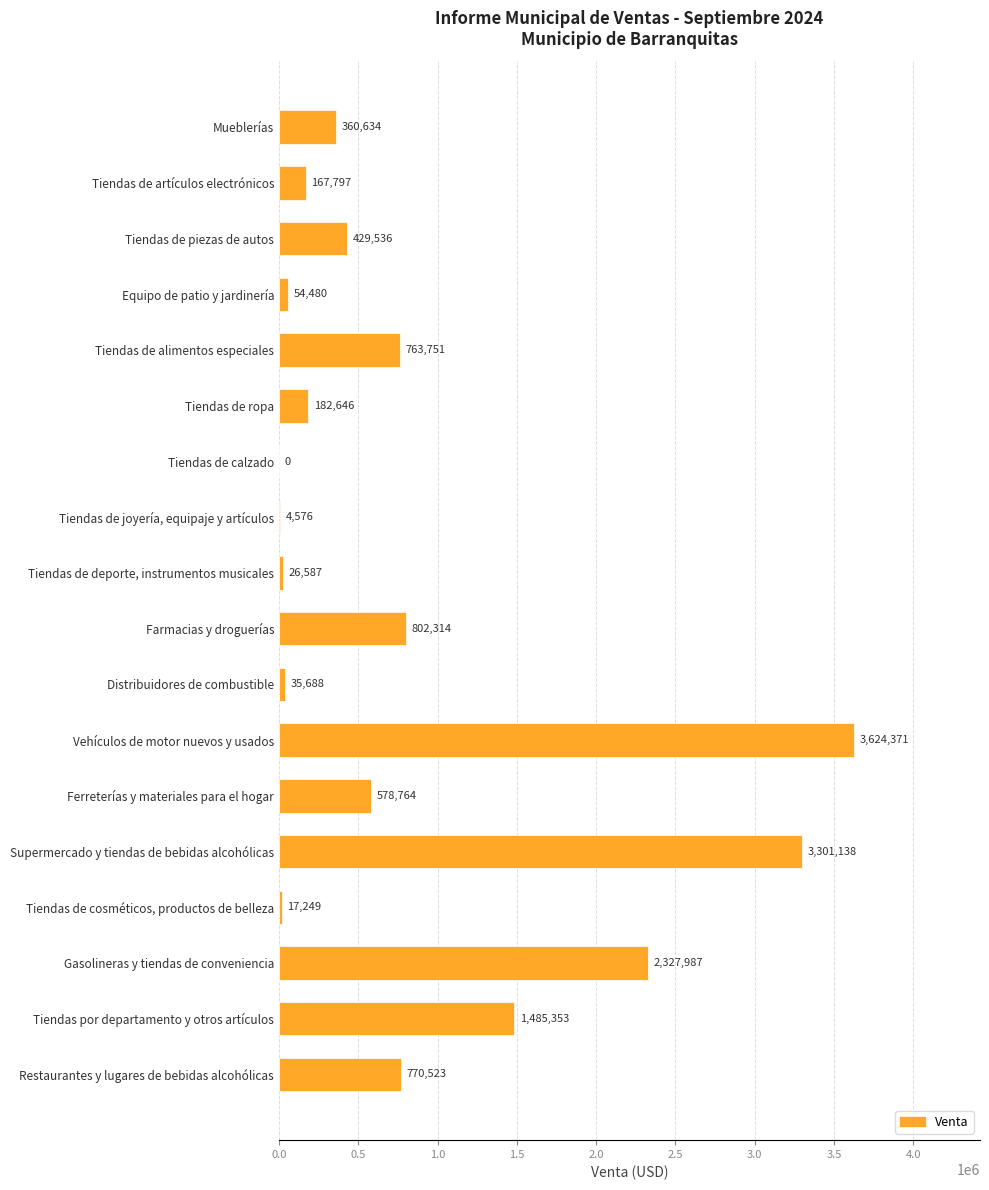

Approximately how many times larger is the value at Equipo de patio y jardinería compared to Distribuidores de combustible?

1.5